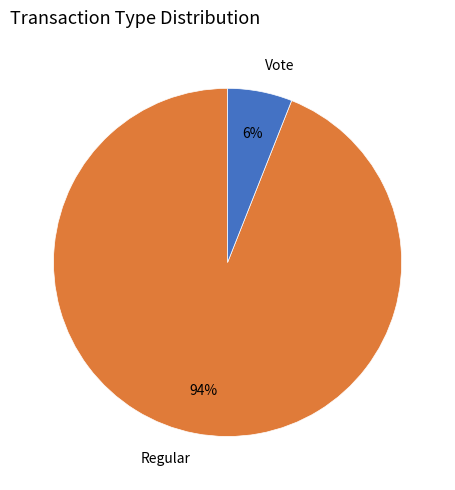

What is the ratio of the value at Regular to the value at Vote?

15.7